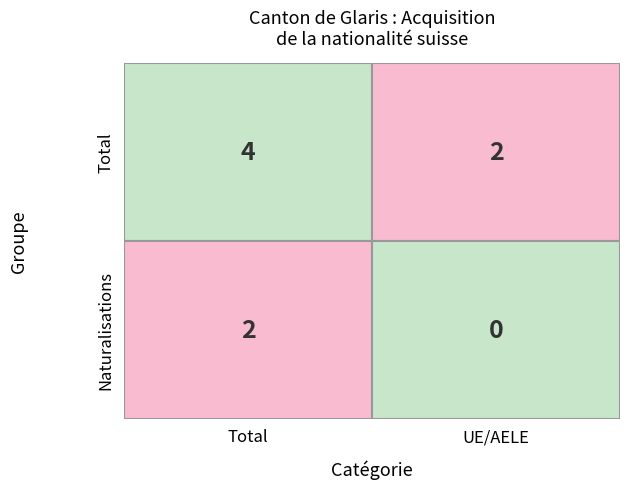

What is the greatest value displayed?

4